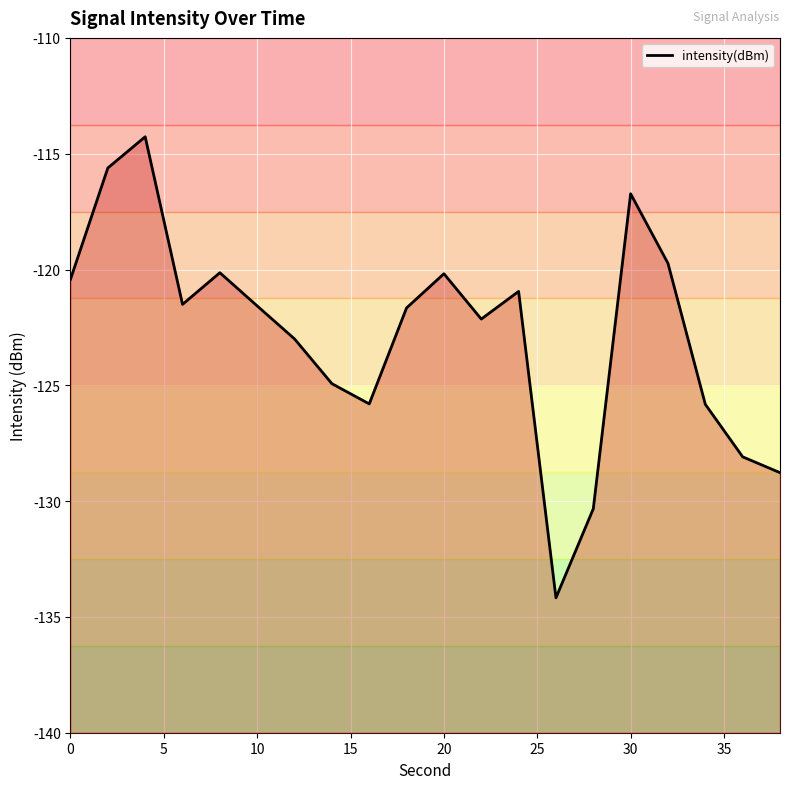

How many data points are less than -121?

12